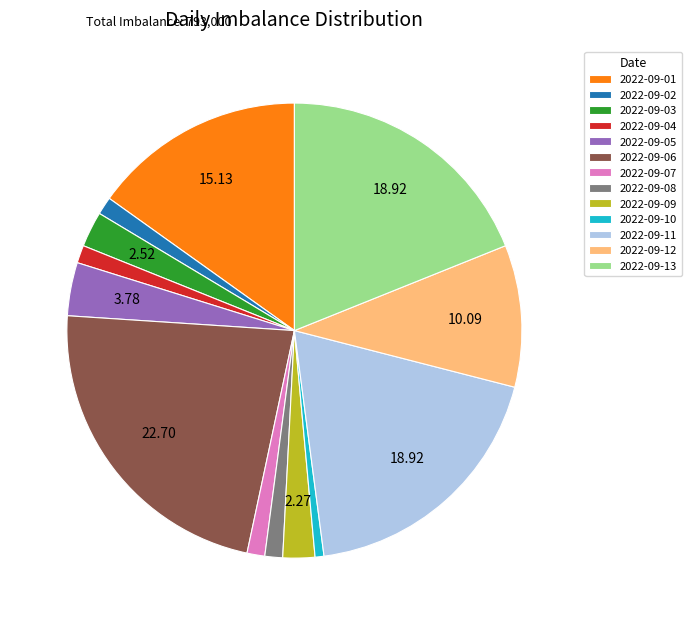

How many slices are in this pie chart?

13